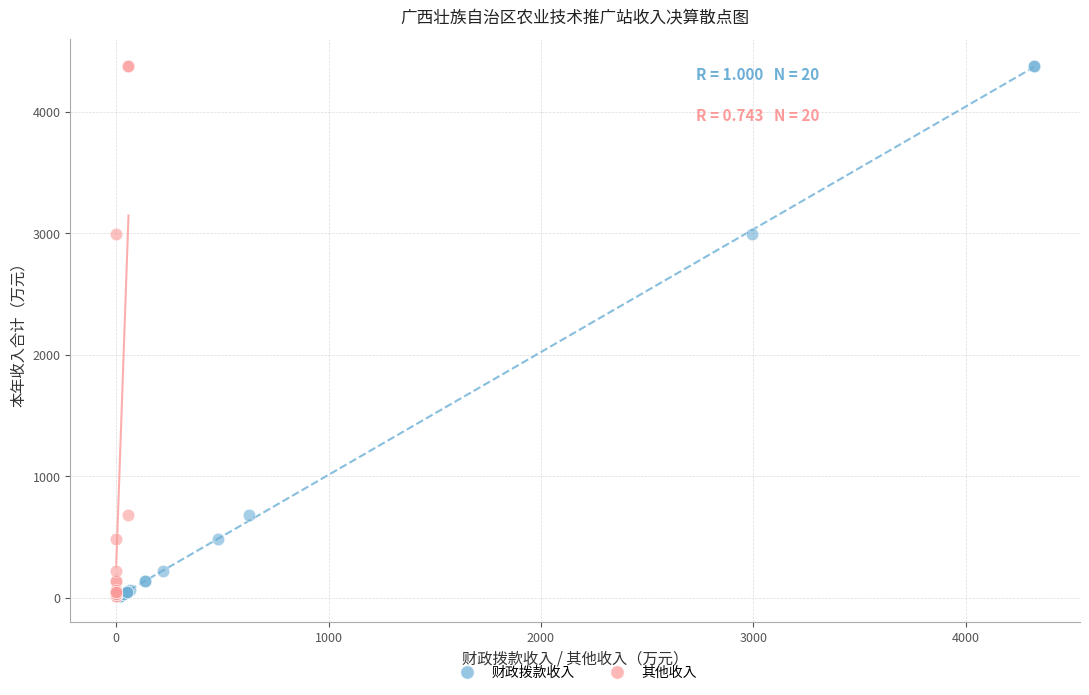

What are all the series names shown in the legend?

财政拨款收入, 其他收入